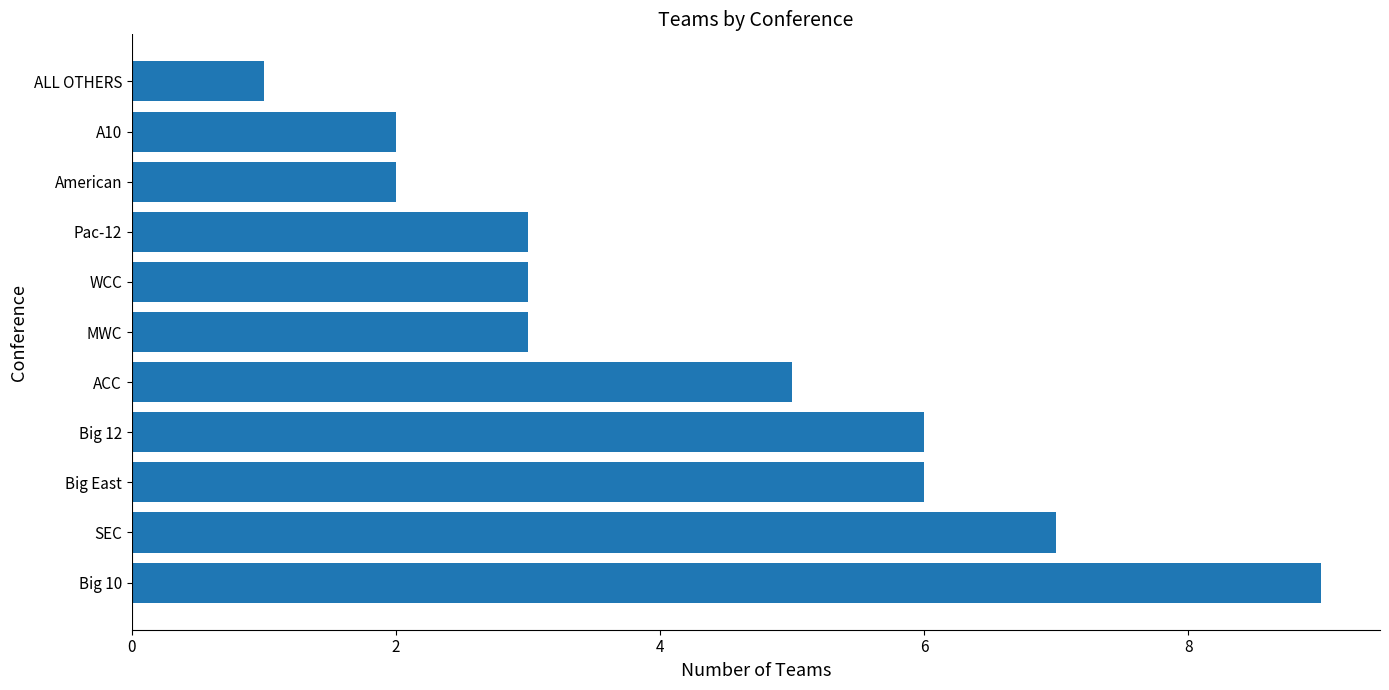

Which has a higher value, ALL OTHERS or Pac-12?

Pac-12